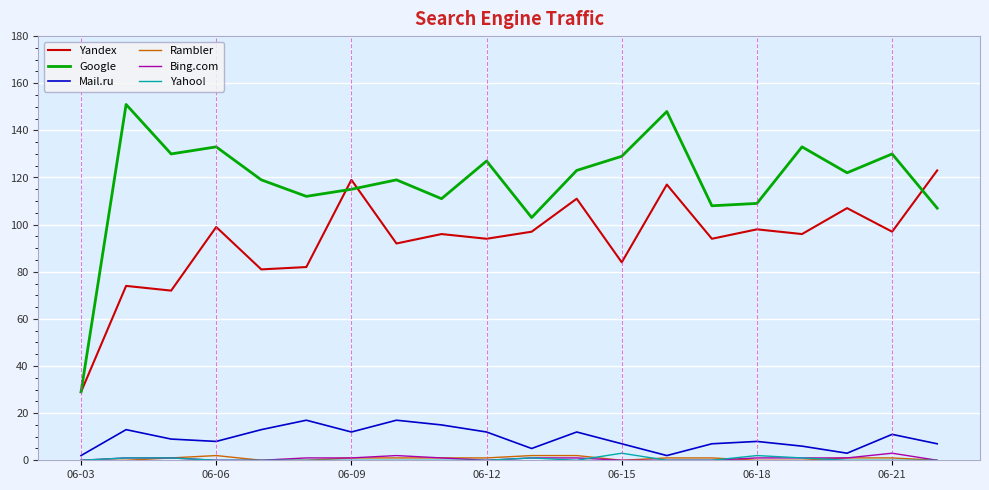

True or false: Rambler and Google cross at least once.

False